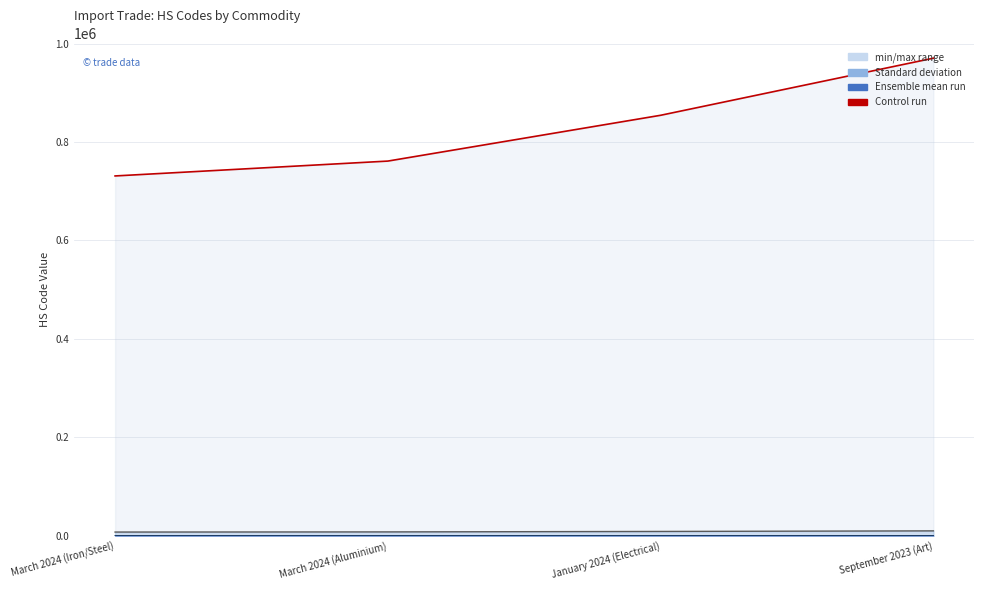

What is the total value across all series at March 2024 (Iron/Steel)?

738271